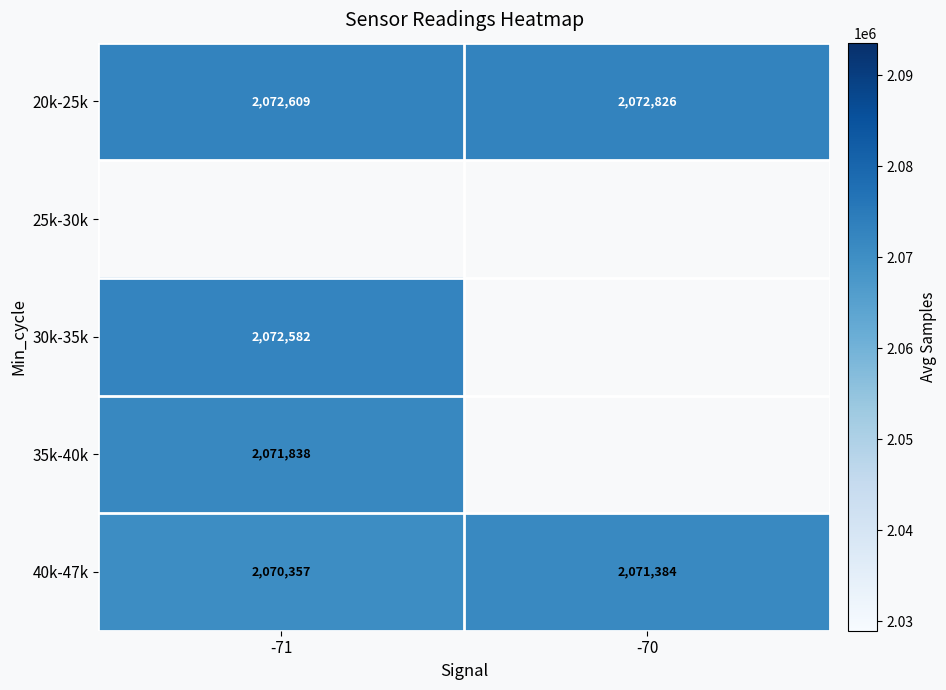

Is it true that 40k-47k equals 3306264.4 at -71?

False